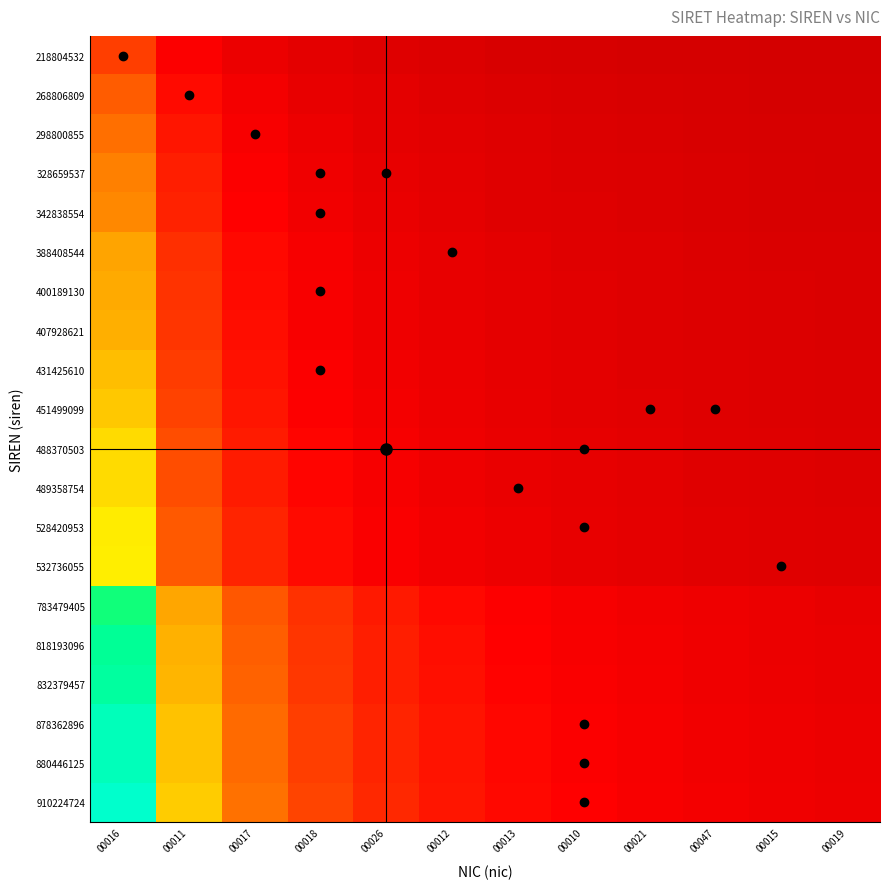

Reading left to right, transcribe all the data shown in this chart.

218804532: 00016=2.6	00011=1.3	00017=0.9	00018=0.7	00026=0.5	00012=0.4	00013=0.4	00010=0.3	00021=0.3	00047=0.3	00015=0.2	00019=0.2
268806809: 00016=3.2	00011=1.6	00017=1.1	00018=0.8	00026=0.6	00012=0.5	00013=0.5	00010=0.4	00021=0.4	00047=0.3	00015=0.3	00019=0.3
298800855: 00016=3.6	00011=1.8	00017=1.2	00018=0.9	00026=0.7	00012=0.6	00013=0.5	00010=0.4	00021=0.4	00047=0.4	00015=0.3	00019=0.3
328659537: 00016=3.9	00011=2.0	00017=1.3	00018=1.0	00026=0.8	00012=0.7	00013=0.6	00010=0.5	00021=0.4	00047=0.4	00015=0.4	00019=0.3
342838554: 00016=4.1	00011=2.1	00017=1.4	00018=1.0	00026=0.8	00012=0.7	00013=0.6	00010=0.5	00021=0.5	00047=0.4	00015=0.4	00019=0.3
388408544: 00016=4.7	00011=2.3	00017=1.6	00018=1.2	00026=0.9	00012=0.8	00013=0.7	00010=0.6	00021=0.5	00047=0.5	00015=0.4	00019=0.4
400189130: 00016=4.8	00011=2.4	00017=1.6	00018=1.2	00026=1.0	00012=0.8	00013=0.7	00010=0.6	00021=0.5	00047=0.5	00015=0.4	00019=0.4
407928621: 00016=4.9	00011=2.4	00017=1.6	00018=1.2	00026=1.0	00012=0.8	00013=0.7	00010=0.6	00021=0.5	00047=0.5	00015=0.4	00019=0.4
431425610: 00016=5.2	00011=2.6	00017=1.7	00018=1.3	00026=1.0	00012=0.9	00013=0.7	00010=0.6	00021=0.6	00047=0.5	00015=0.5	00019=0.4
451499099: 00016=5.4	00011=2.7	00017=1.8	00018=1.4	00026=1.1	00012=0.9	00013=0.8	00010=0.7	00021=0.6	00047=0.5	00015=0.5	00019=0.5
488370503: 00016=5.9	00011=2.9	00017=2.0	00018=1.5	00026=1.2	00012=1.0	00013=0.8	00010=0.7	00021=0.7	00047=0.6	00015=0.5	00019=0.5
489358754: 00016=5.9	00011=2.9	00017=2.0	00018=1.5	00026=1.2	00012=1.0	00013=0.8	00010=0.7	00021=0.7	00047=0.6	00015=0.5	00019=0.5
528420953: 00016=6.3	00011=3.2	00017=2.1	00018=1.6	00026=1.3	00012=1.1	00013=0.9	00010=0.8	00021=0.7	00047=0.6	00015=0.6	00019=0.5
532736055: 00016=6.4	00011=3.2	00017=2.1	00018=1.6	00026=1.3	00012=1.1	00013=0.9	00010=0.8	00021=0.7	00047=0.6	00015=0.6	00019=0.5
783479405: 00016=9.4	00011=4.7	00017=3.1	00018=2.4	00026=1.9	00012=1.6	00013=1.3	00010=1.2	00021=1.0	00047=0.9	00015=0.9	00019=0.8
818193096: 00016=9.8	00011=4.9	00017=3.3	00018=2.5	00026=2.0	00012=1.6	00013=1.4	00010=1.2	00021=1.1	00047=1.0	00015=0.9	00019=0.8
832379457: 00016=10.0	00011=5.0	00017=3.3	00018=2.5	00026=2.0	00012=1.7	00013=1.4	00010=1.2	00021=1.1	00047=1.0	00015=0.9	00019=0.8
878362896: 00016=10.5	00011=5.3	00017=3.5	00018=2.6	00026=2.1	00012=1.8	00013=1.5	00010=1.3	00021=1.2	00047=1.1	00015=1.0	00019=0.9
880446125: 00016=10.6	00011=5.3	00017=3.5	00018=2.6	00026=2.1	00012=1.8	00013=1.5	00010=1.3	00021=1.2	00047=1.1	00015=1.0	00019=0.9
910224724: 00016=10.9	00011=5.5	00017=3.6	00018=2.7	00026=2.2	00012=1.8	00013=1.6	00010=1.4	00021=1.2	00047=1.1	00015=1.0	00019=0.9